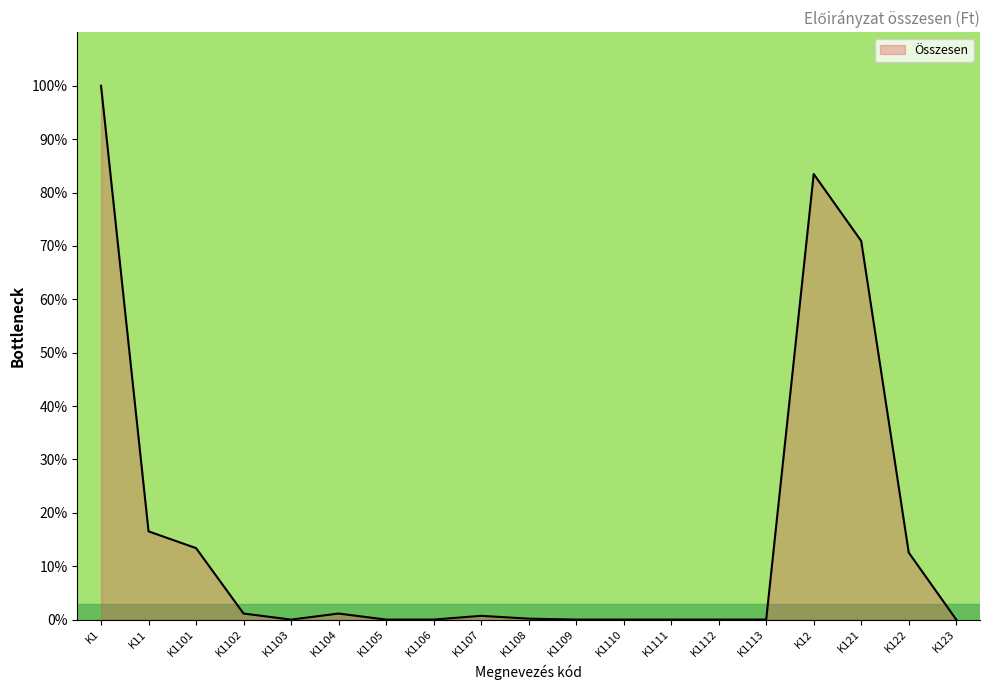

What is the maximum value shown in the chart?

100.0